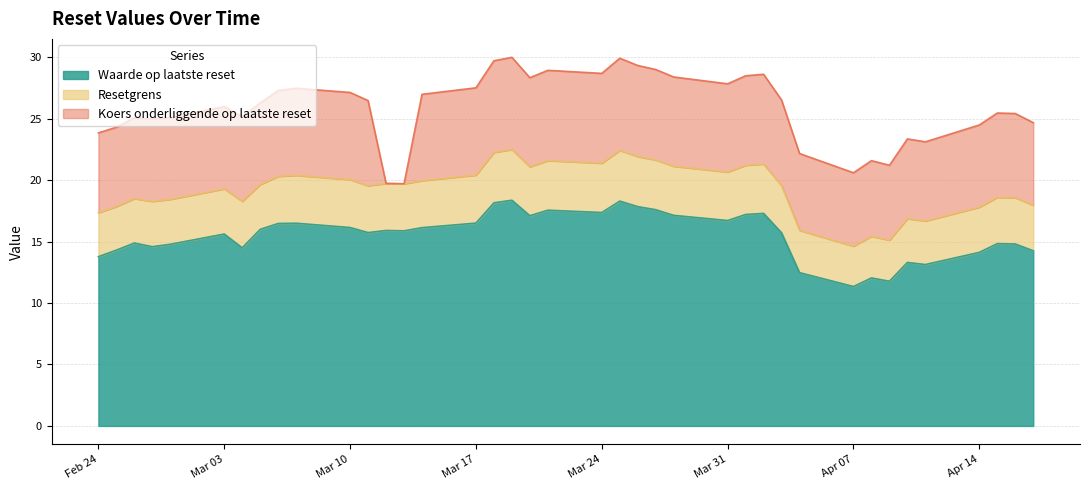

What are all the series names shown in the legend?

Waarde op laatste reset, Resetgrens, Koers onderliggende op laatste reset